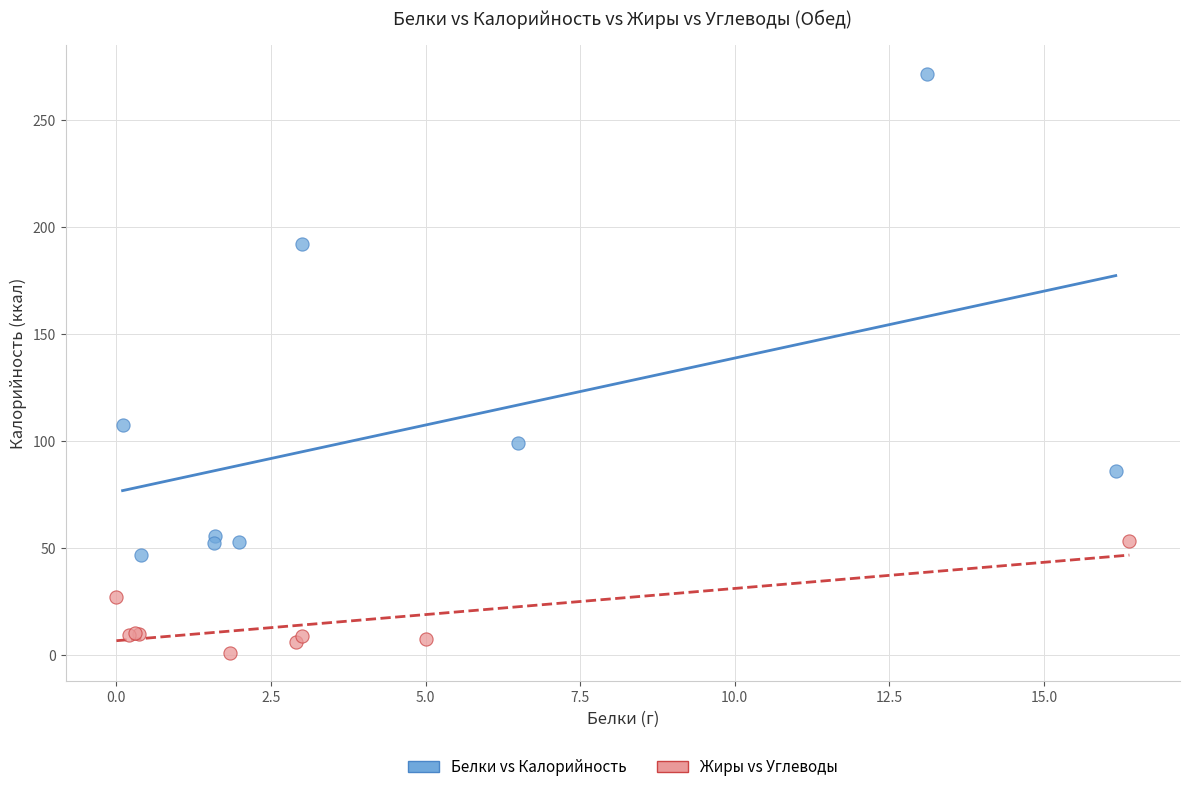

Which series contains the highest Y value?

Белки vs Калорийность